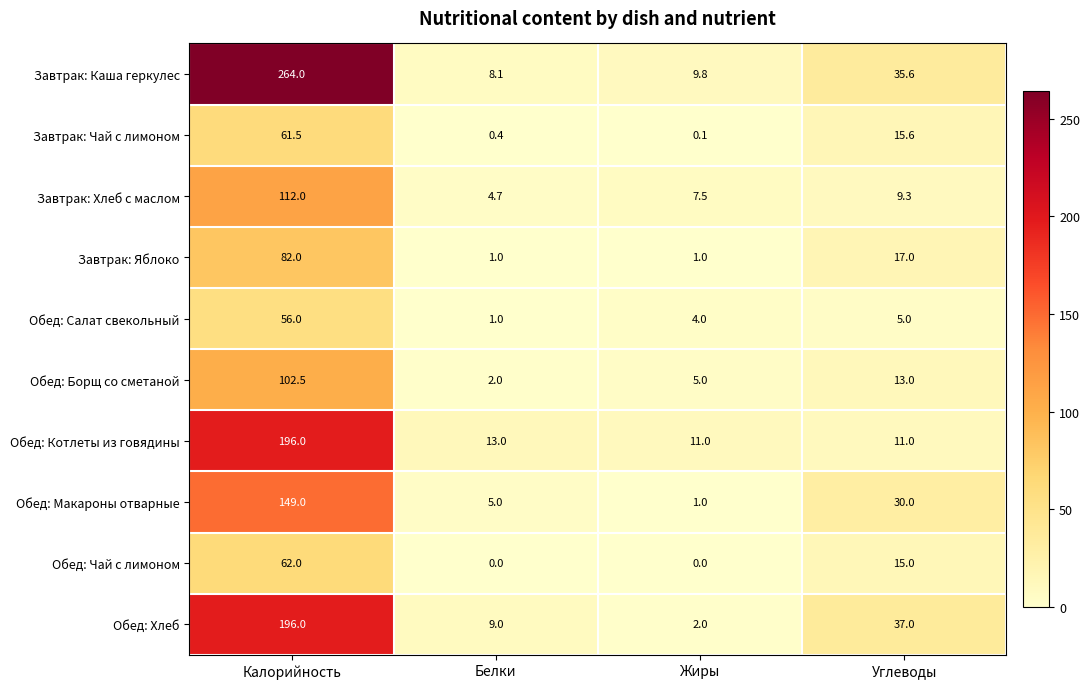

Is the value of Обед: Хлеб at Белки greater than the value of Обед: Котлеты из говядины at Белки?

No